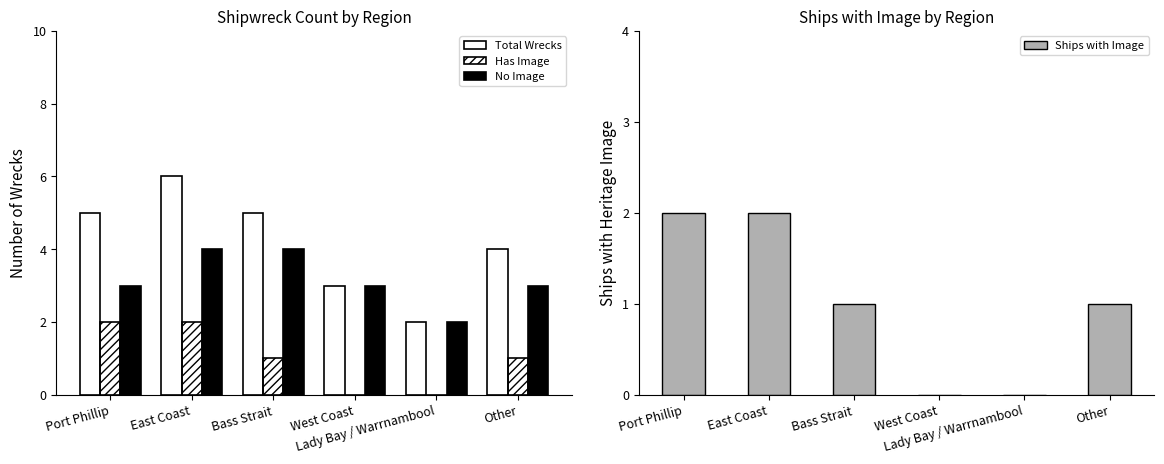

What is the difference between the maximum and minimum values in the No Image series?

2